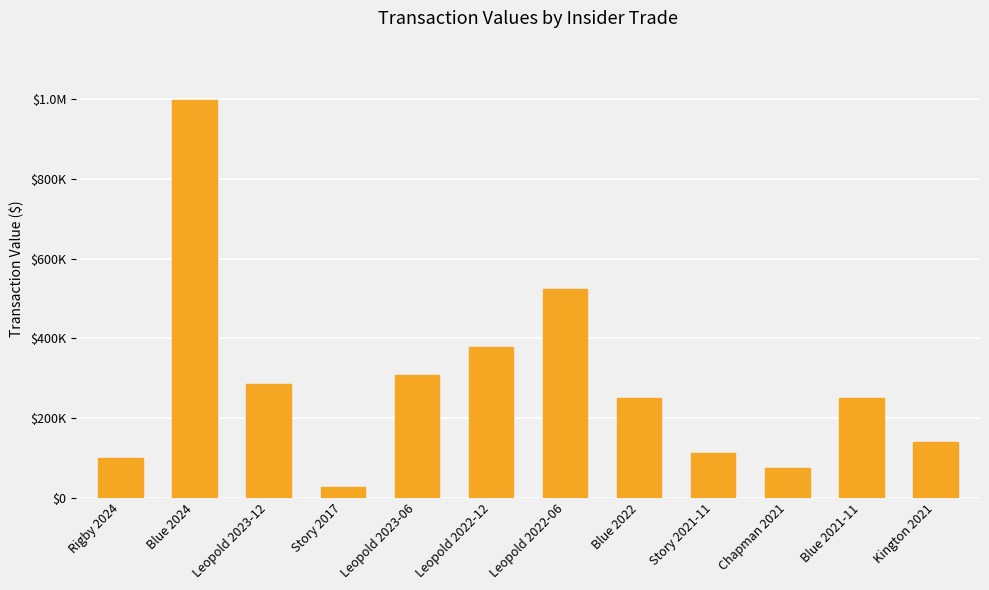

What is the minimum value shown in the chart?

26752